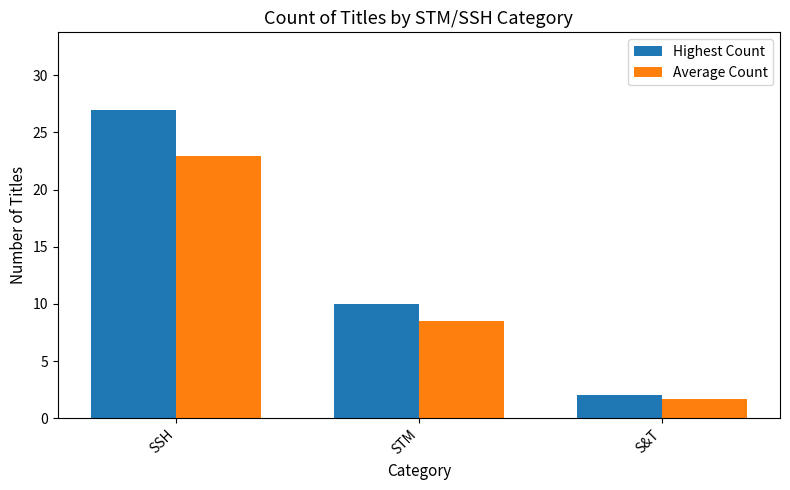

True or false: Highest Count has a value of 41.6 at SSH.

False